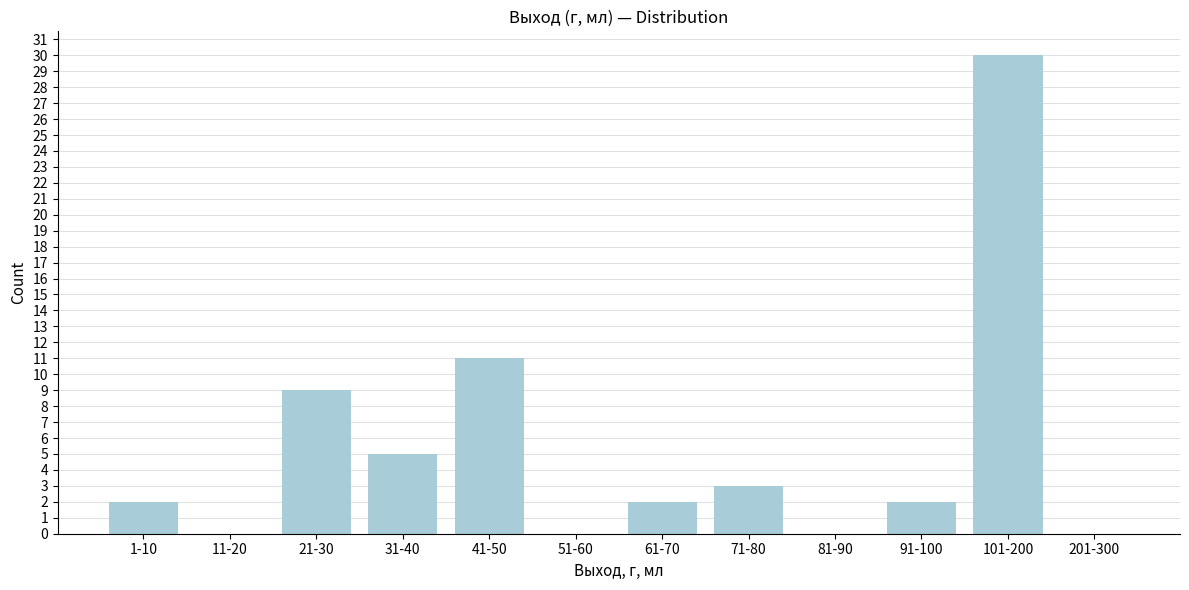

Reading left to right, what are all the values shown in this chart?

1-10=2	11-20=0	21-30=9	31-40=5	41-50=11	51-60=0	61-70=2	71-80=3	81-90=0	91-100=2	101-200=30	201-300=0